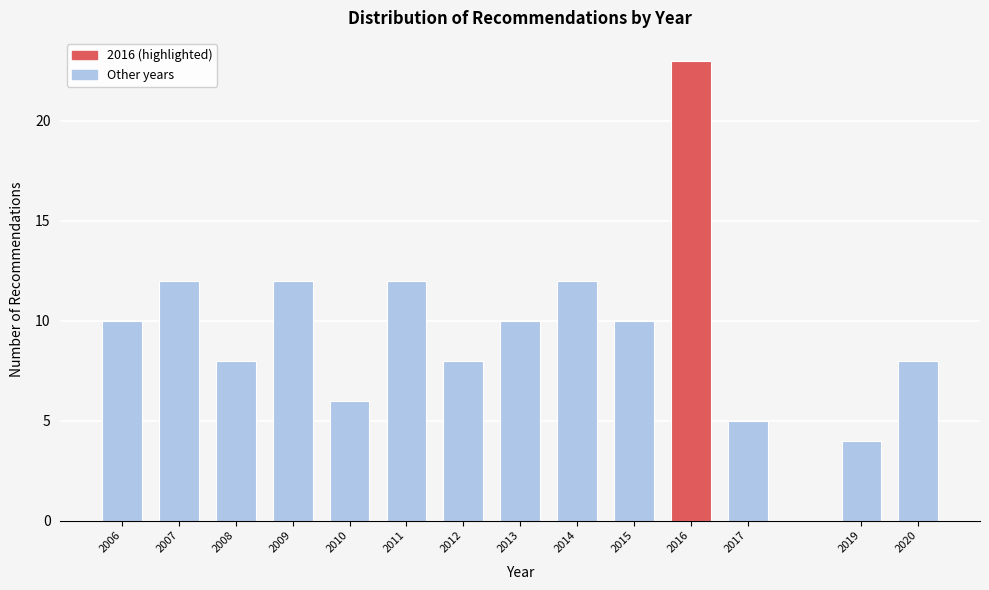

Reading right to left, what are all the values shown in this chart?

2020=8	2019=4	2017=5	2016=23	2015=10	2014=12	2013=10	2012=8	2011=12	2010=6	2009=12	2008=8	2007=12	2006=10